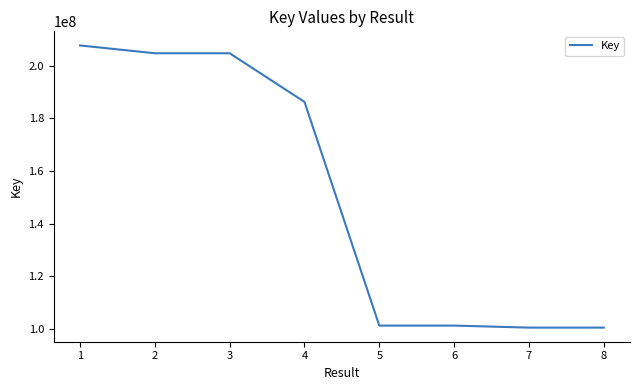

What is the smallest value displayed?

100403090